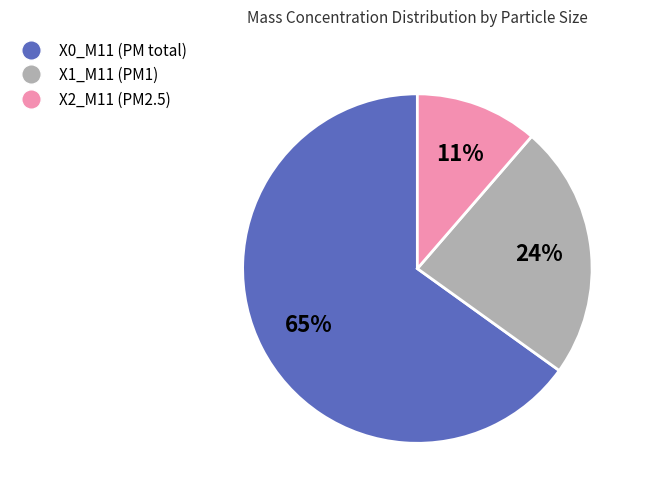

Is there any slice that represents more than half of the pie?

Yes